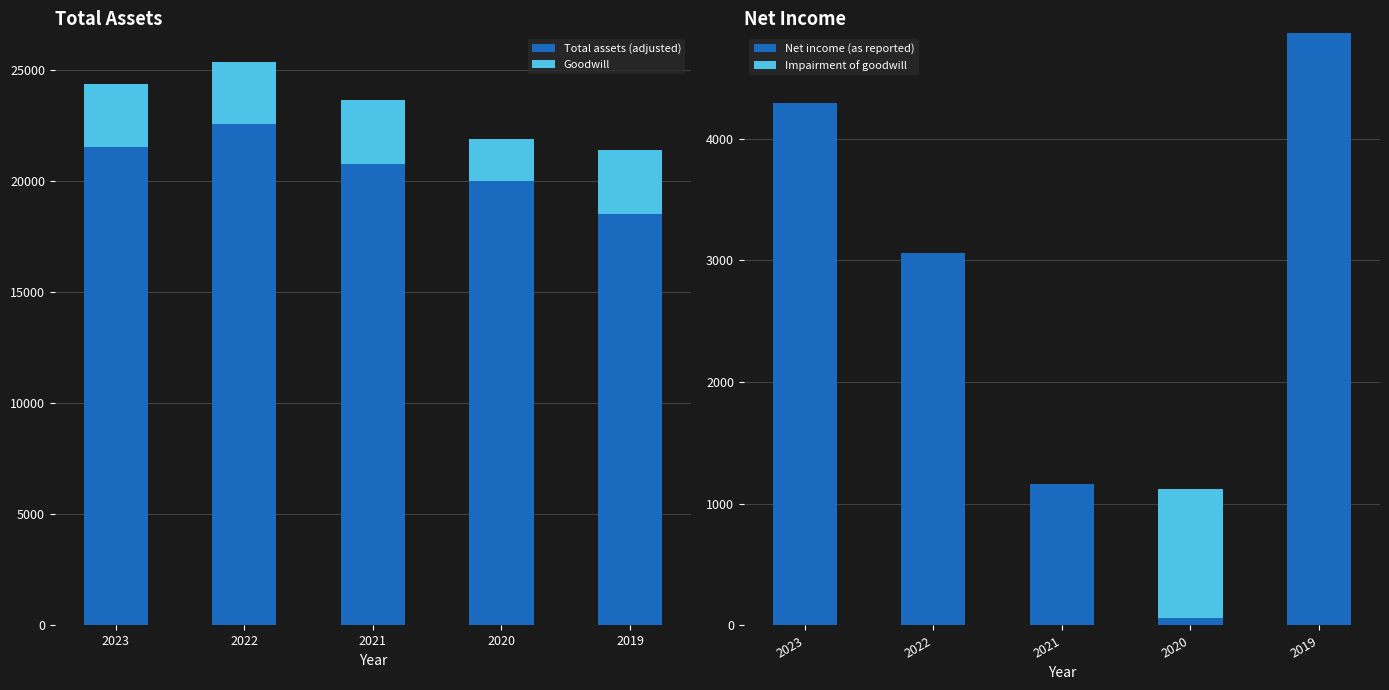

How many values in the Goodwill series exceed 2826?

2